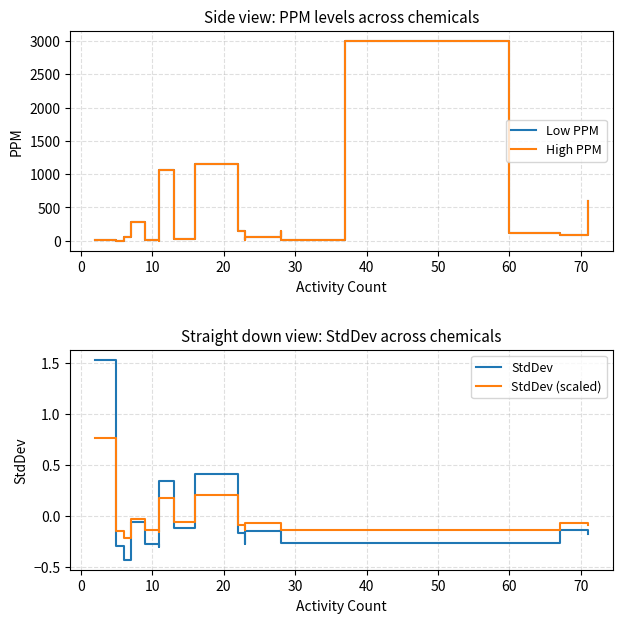

Which series has the largest range (max minus min)?

Low PPM